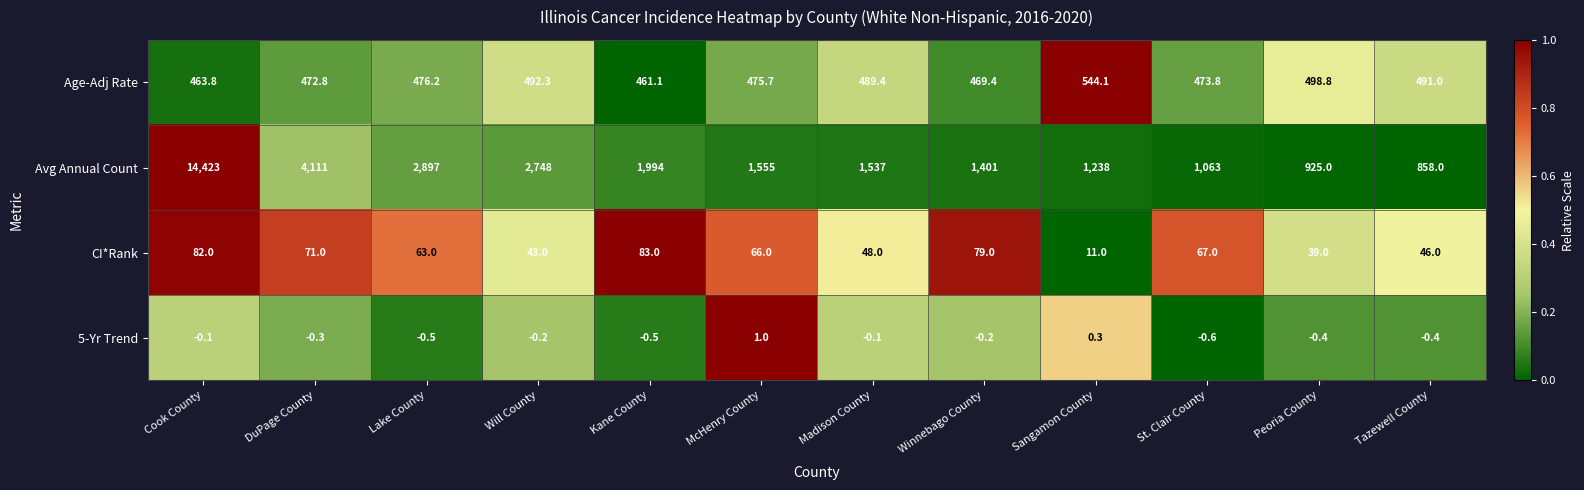

Which label corresponds to the smallest value in the chart?

St. Clair County